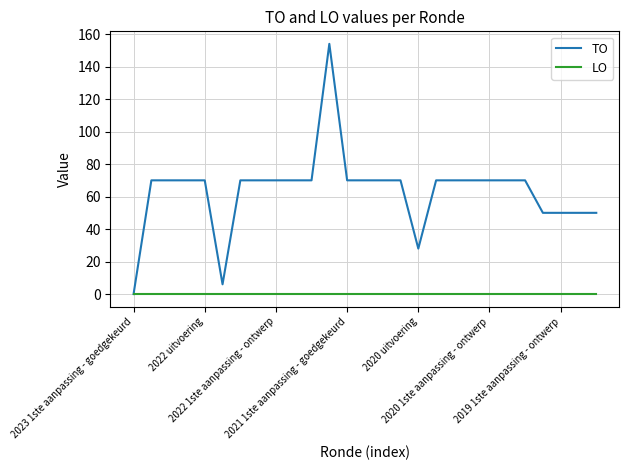

Which series has the widest spread of values?

TO